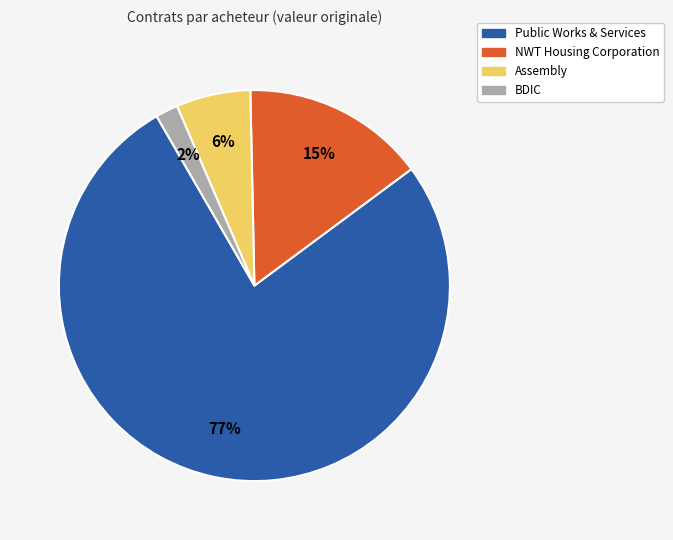

To the nearest percent, what is the difference between the largest and smallest slice percentages?

75%